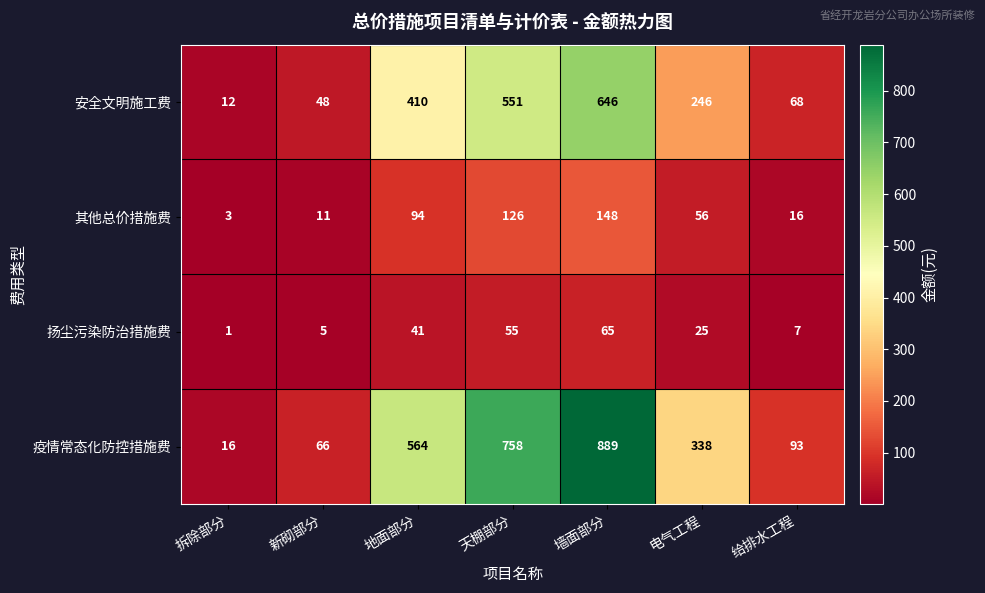

True or false: 疫情常态化防控措施费 has a value of 500 at 电气工程.

False